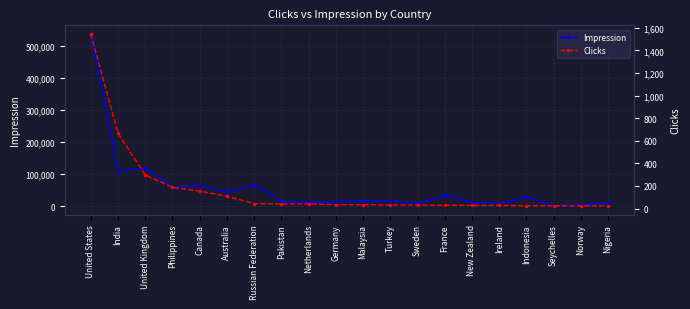

True or false: Impression and Clicks cross at least once.

False